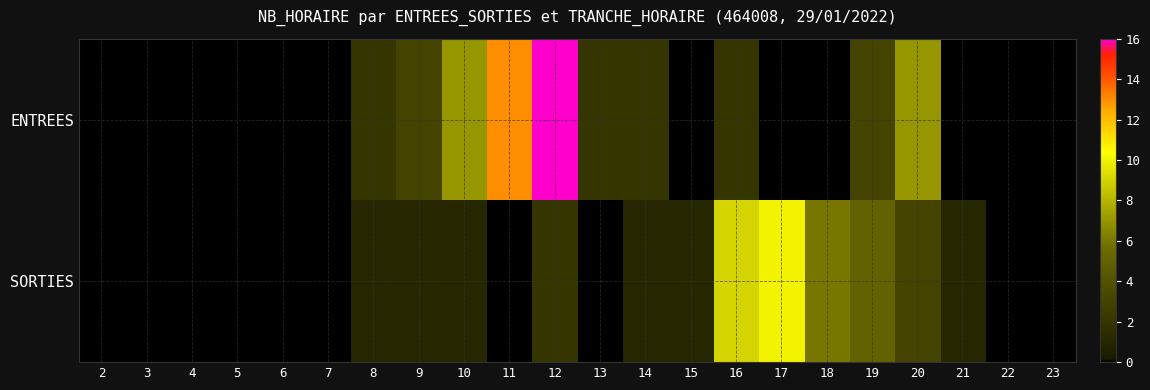

Reading left to right, transcribe all the data shown in this chart.

ENTREES: 2=0	3=0	4=0	5=0	6=0	7=0	8=2	9=3	10=7	11=13	12=16	13=2	14=2	15=0	16=2	17=0	18=0	19=3	20=7	21=0	22=0	23=0
SORTIES: 2=0	3=0	4=0	5=0	6=0	7=0	8=1	9=1	10=1	11=0	12=2	13=0	14=1	15=1	16=9	17=10	18=6	19=5	20=3	21=1	22=0	23=0